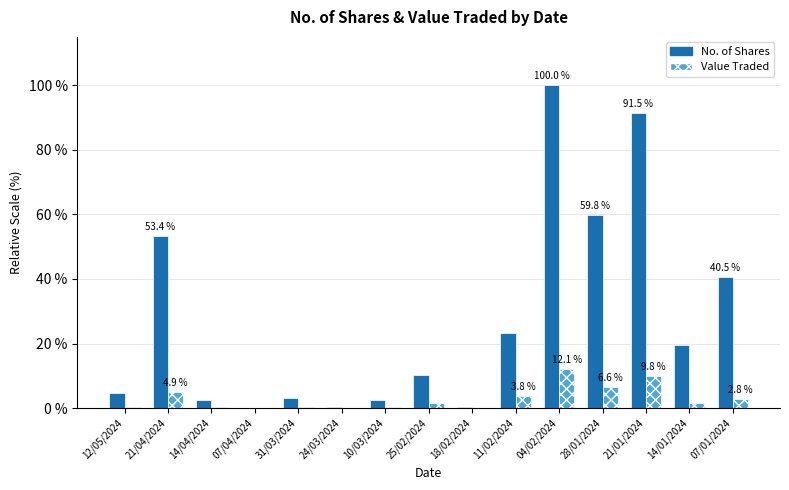

Which series has the largest range (max minus min)?

No. of Shares